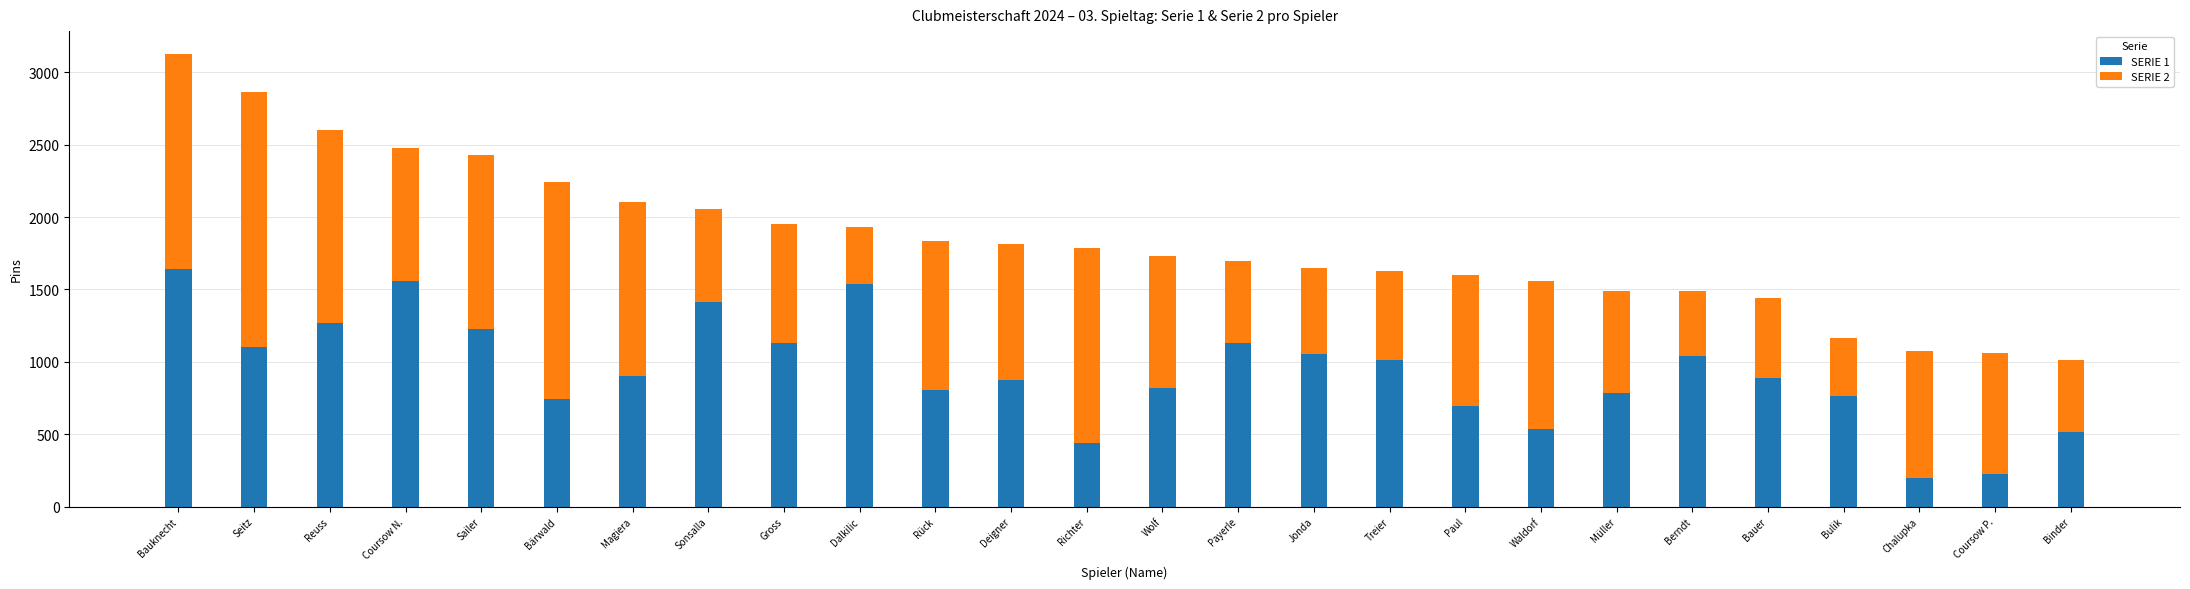

What is the sum of the SERIE 1 values at Waldorf and Berndt?

1572